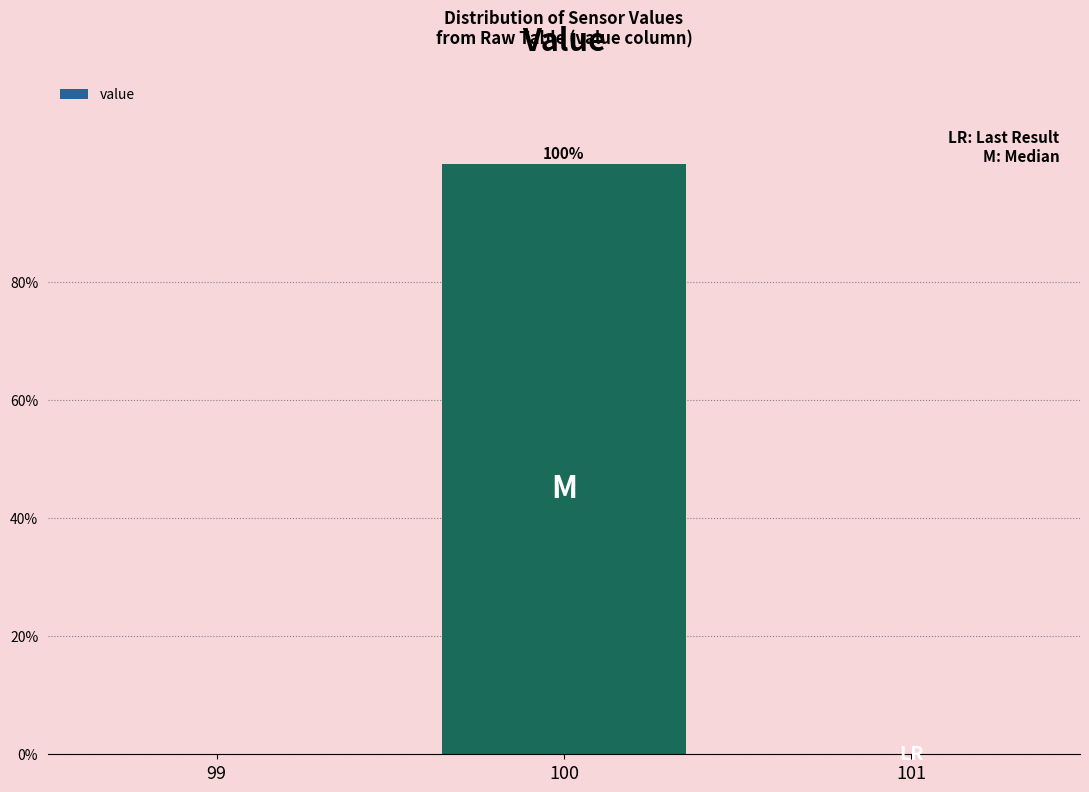

Over which range of the x-axis is the bar tallest?

99.5 to 100.5